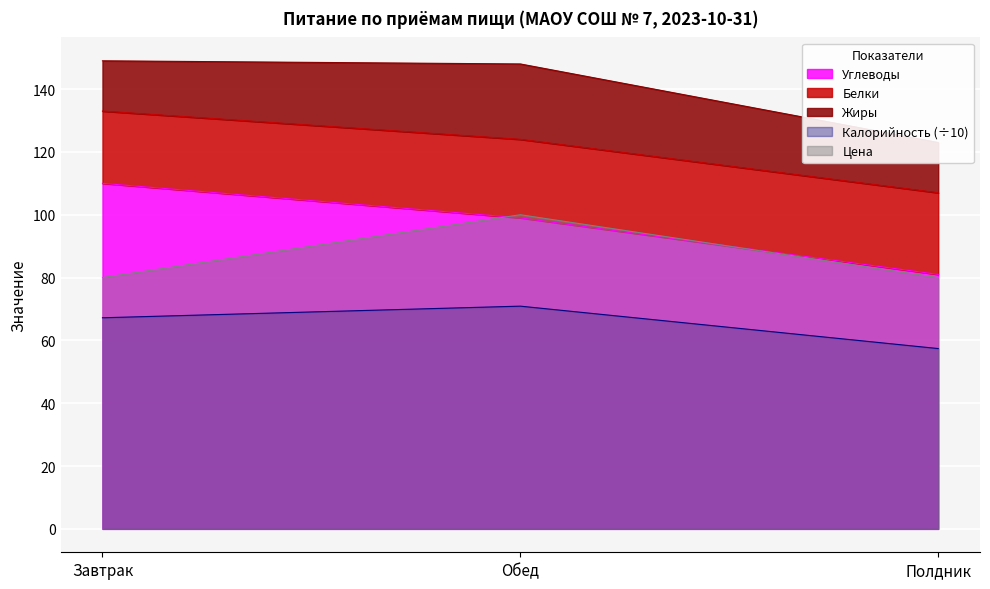

What is the label of the 1st point from the left?

Завтрак